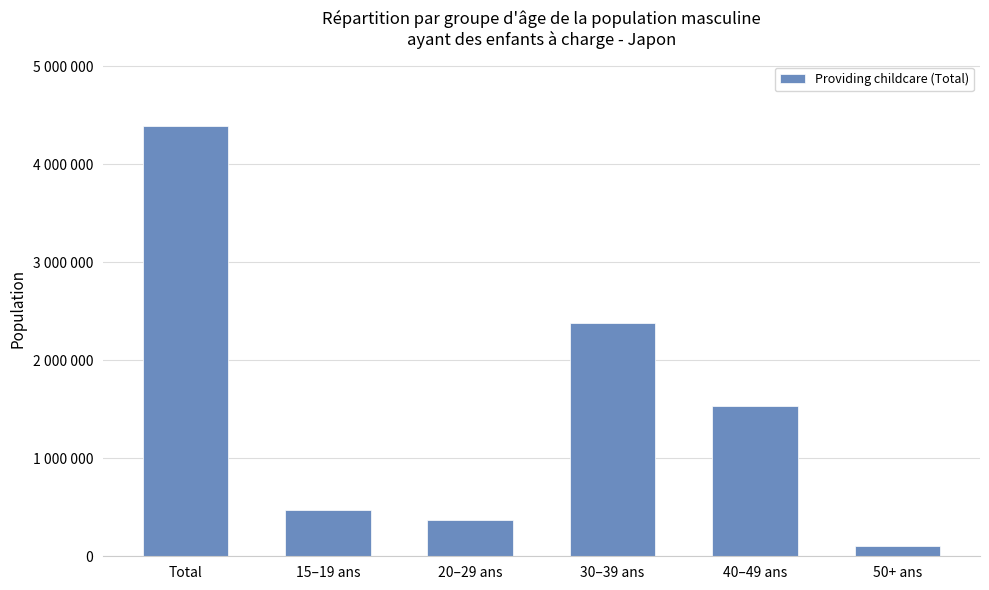

List the labels in order of value, smallest first.

50+ ans, 20–29 ans, 15–19 ans, 40–49 ans, 30–39 ans, Total